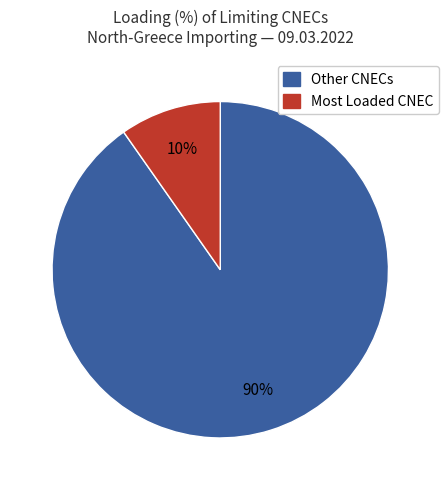

Does any single category account for the majority?

Yes